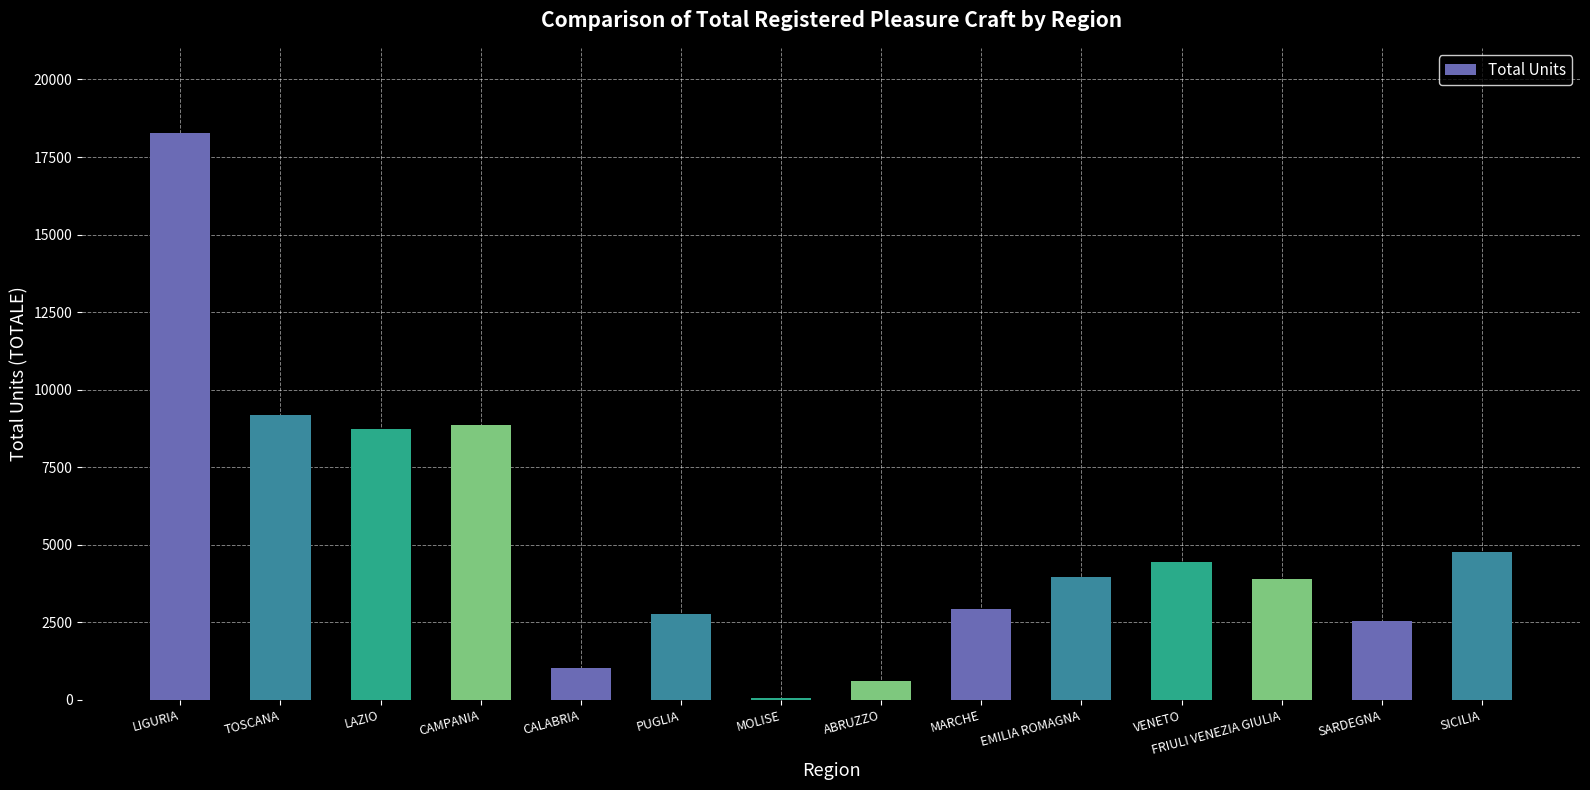

Which label corresponds to the largest value in the chart?

LIGURIA